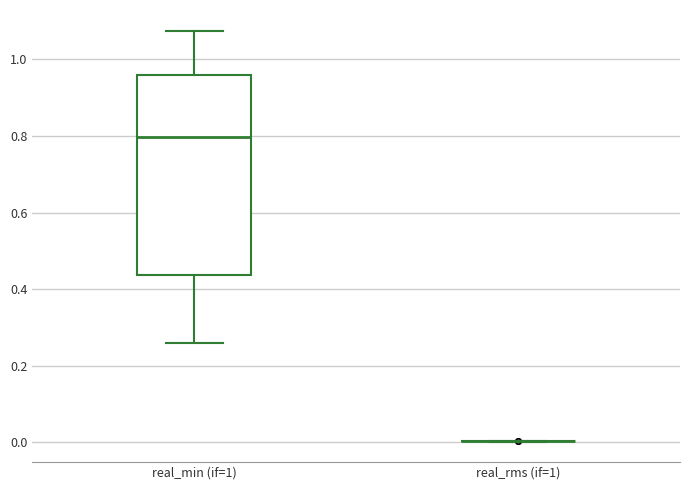

Reading left to right, read every box against the y-axis: the position of its median line, the range the box covers, and the ends of its whiskers. The values are not printed on the chart, so give them approximately, as read against the axis.

real_min (if=1): median 0.80, box 0.44 to 0.96, whiskers 0.26 to 1.08
real_rms (if=1): box collapsed to a line at 0.00, whiskers 0.00 to 0.00